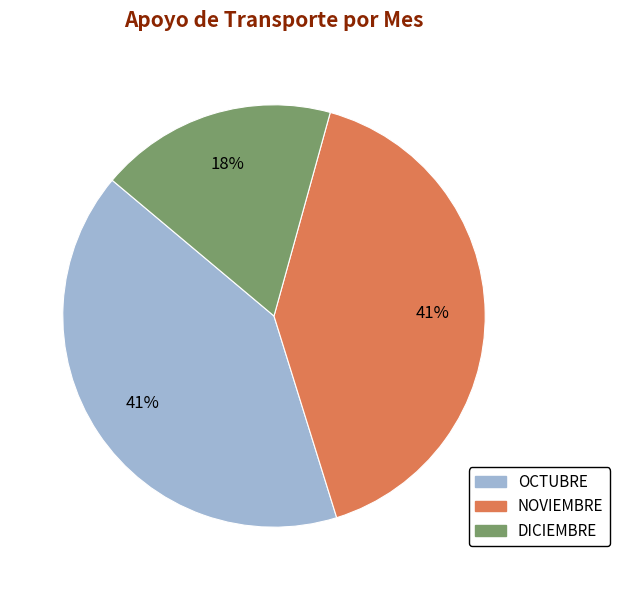

Is it true that NOVIEMBRE is 41% of the pie?

True